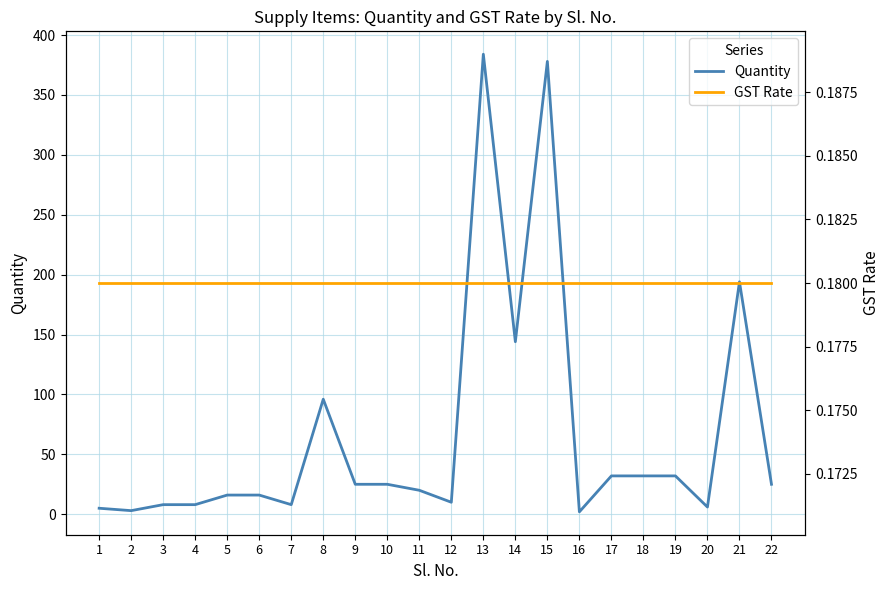

True or false: GST Rate and Quantity intersect in this chart.

False